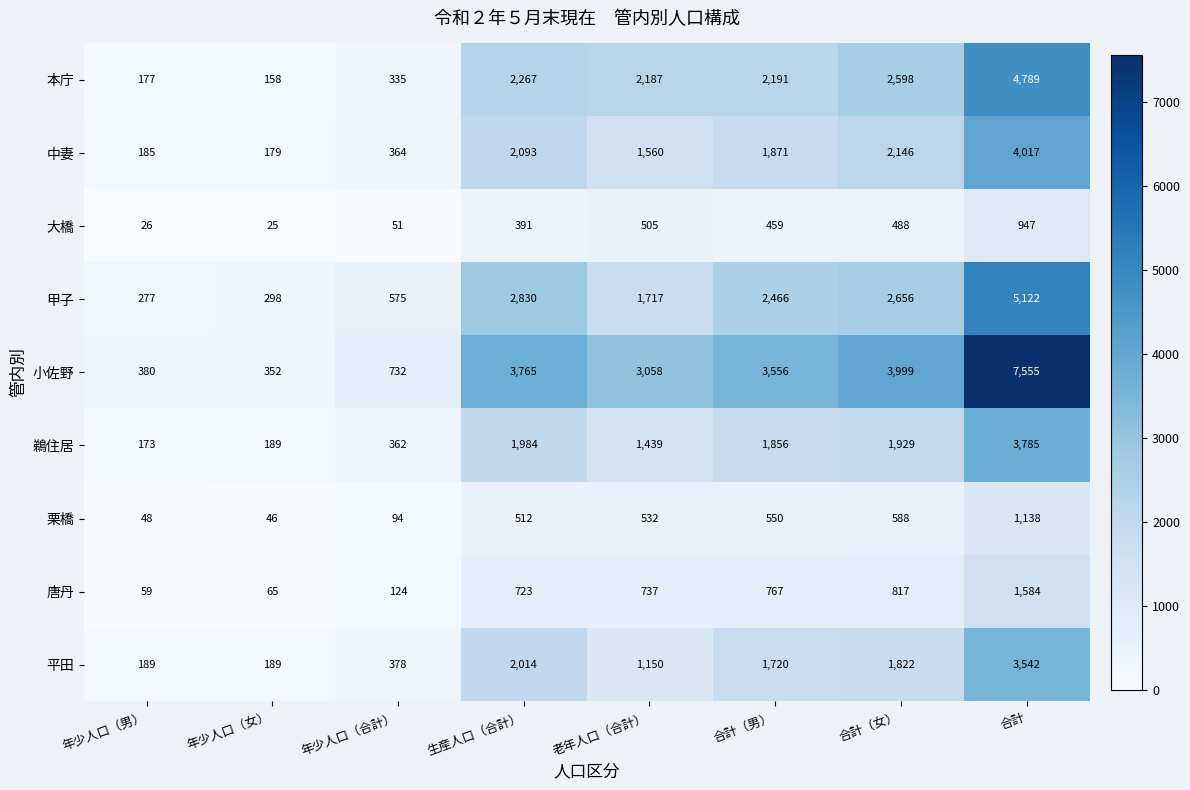

Which series has the largest range (max minus min)?

小佐野